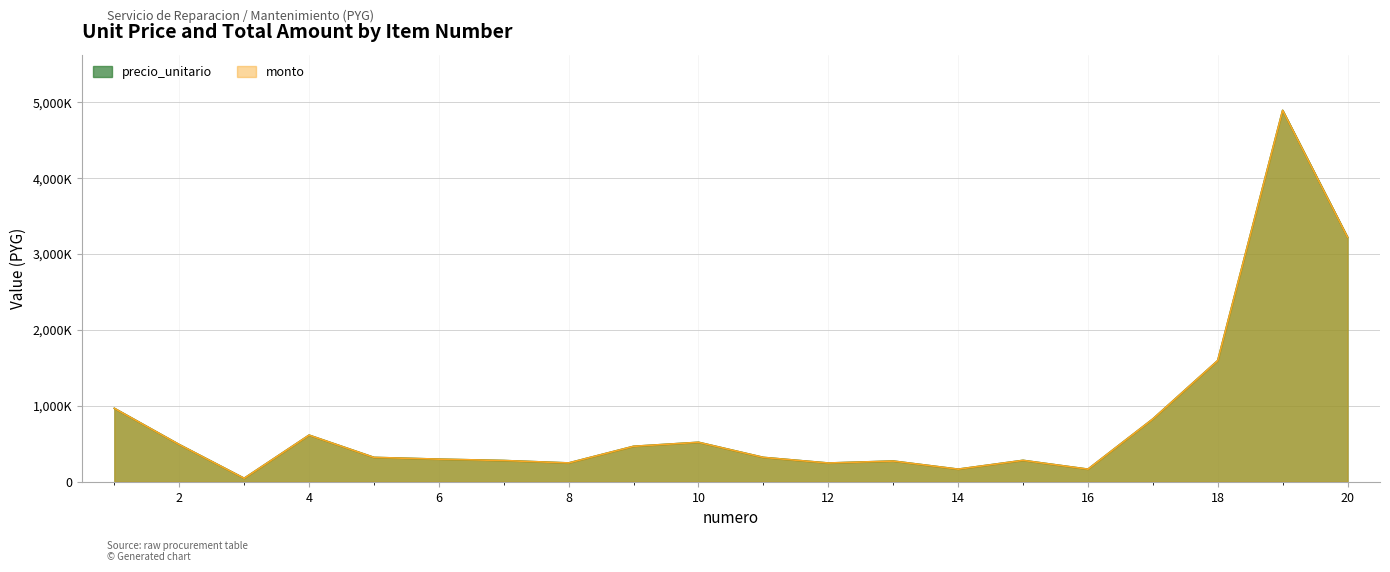

How many distinct data groups are displayed?

2